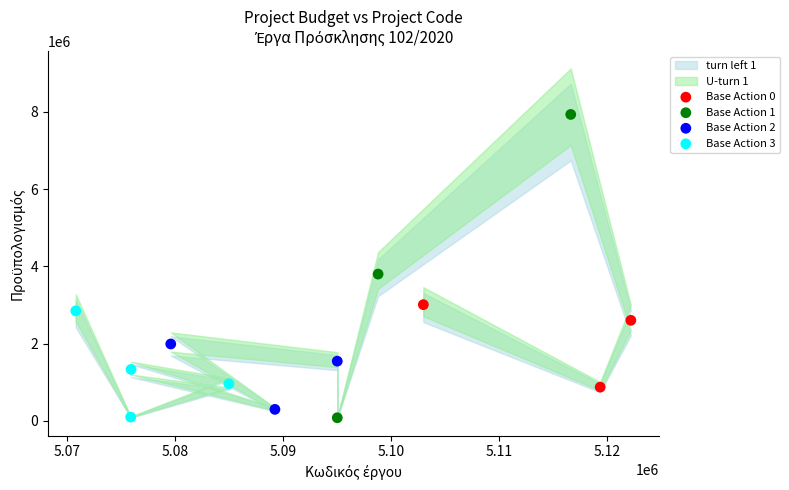

Which series has the widest spread of Y values?

Base Action 1